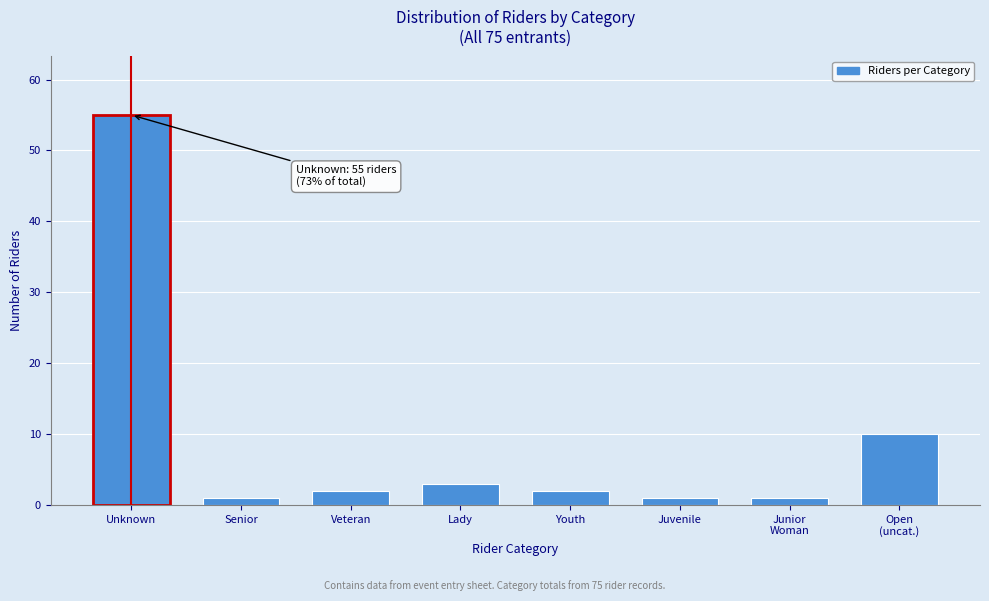

Reading left to right, transcribe all the data shown in this chart.

55	1	2	3	2	1	1	10